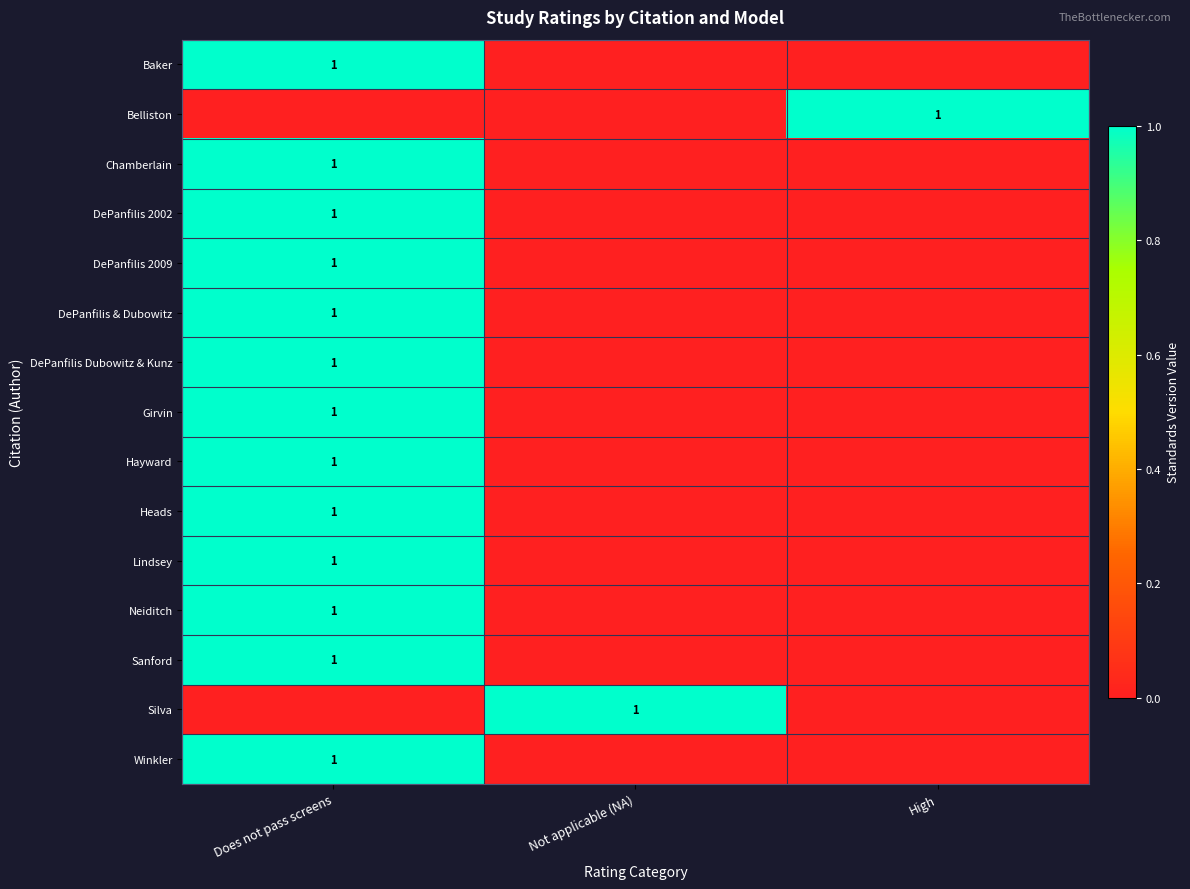

The Baker series shows 1 at Does not pass screens. True or false?

True